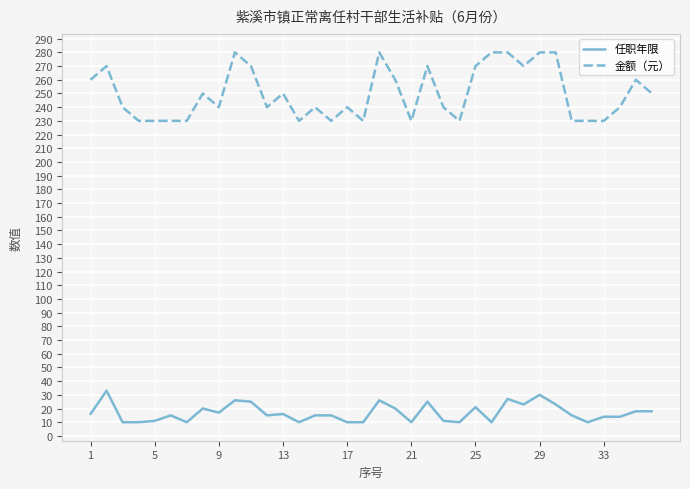

Which series has the largest range (max minus min)?

金额（元）